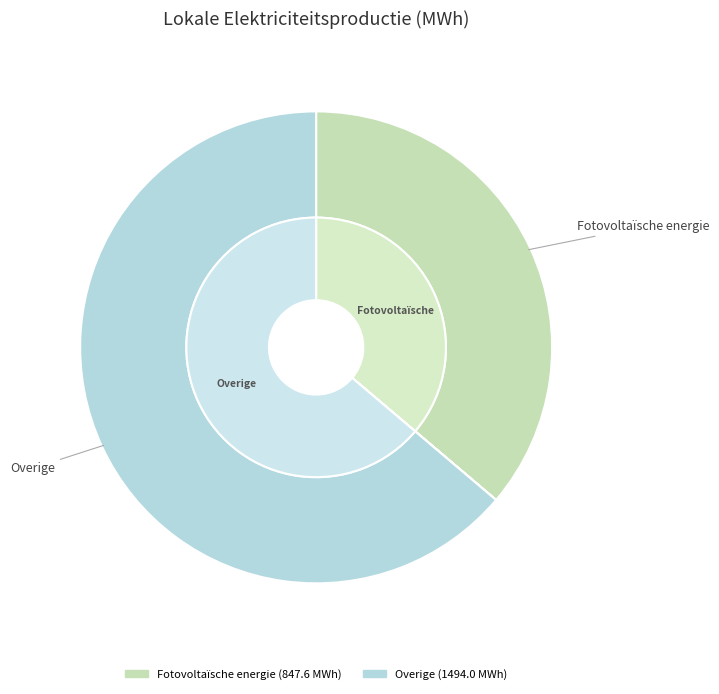

Which slice is the largest?

Overige